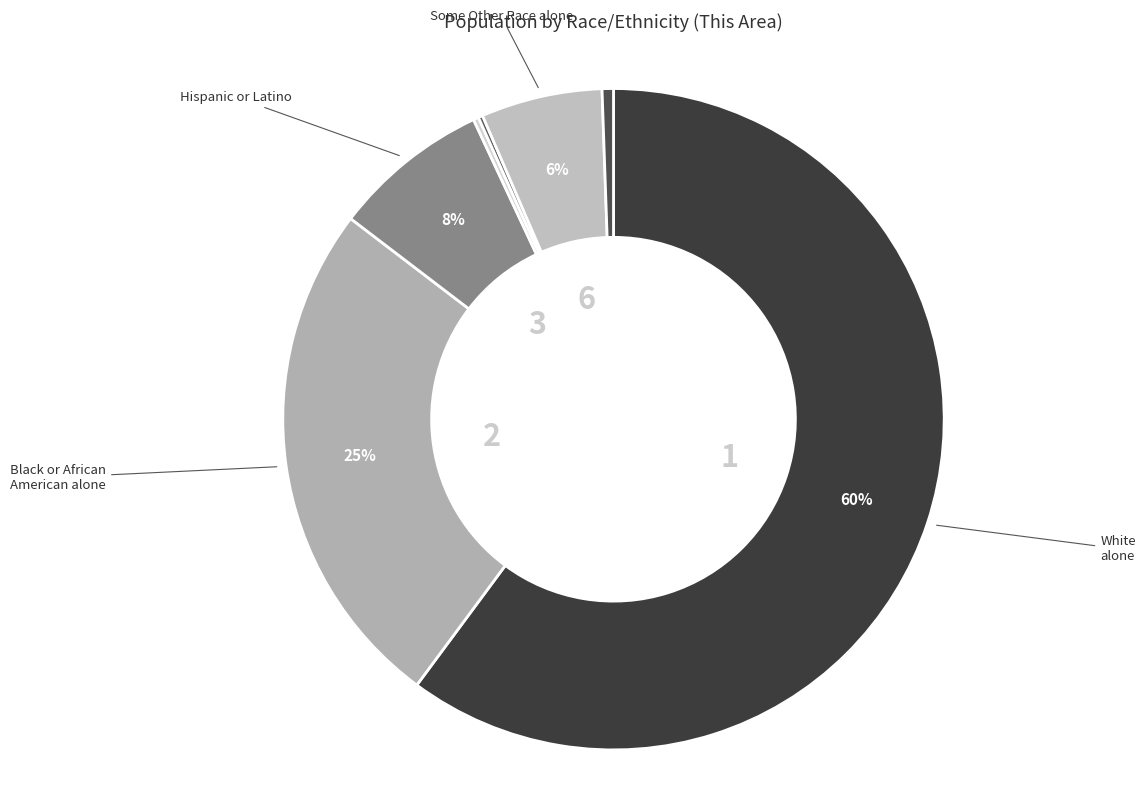

To the nearest percent, what is the average slice percentage?

14%